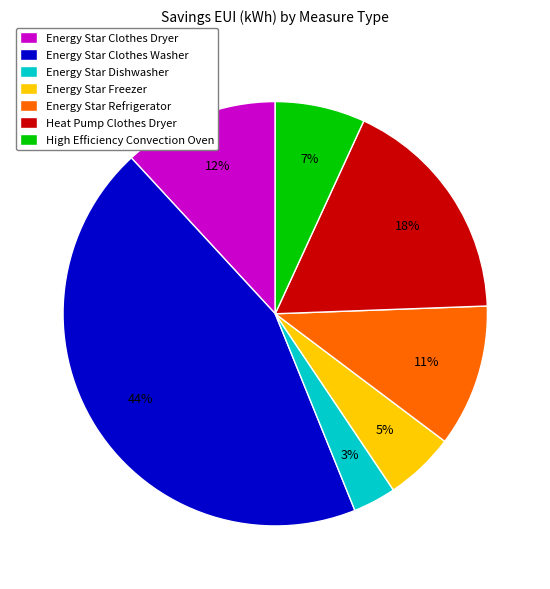

Is Energy Star Freezer the majority of the pie?

No